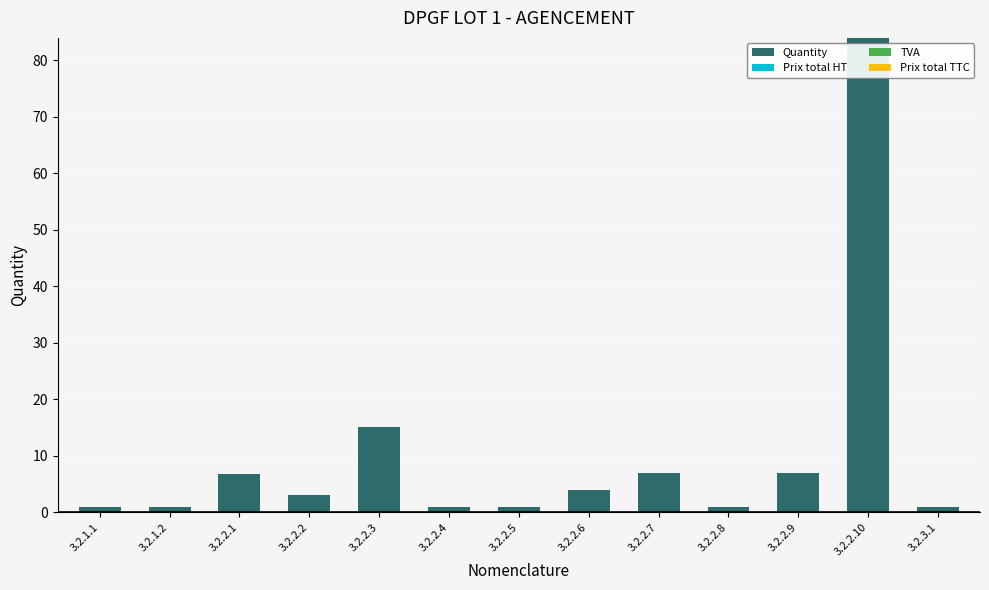

What is the ratio of the value at 3.2.2.3 to the value at 3.2.2.7?

2.1